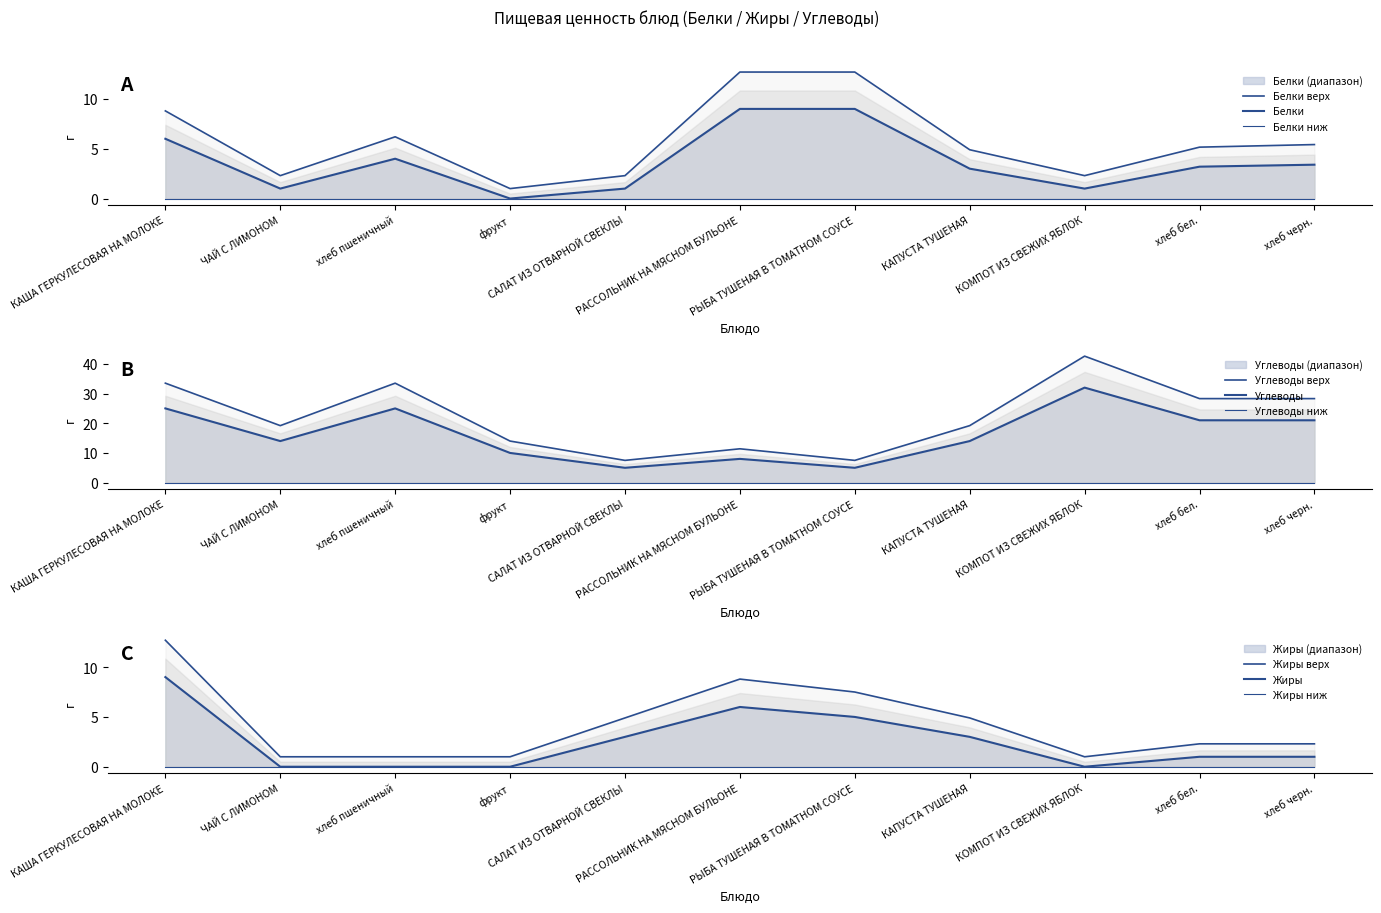

What is the sum of the Жиры values at ЧАЙ С ЛИМОНОМ and КАША ГЕРКУЛЕСОВАЯ НА МОЛОКЕ?

9.0